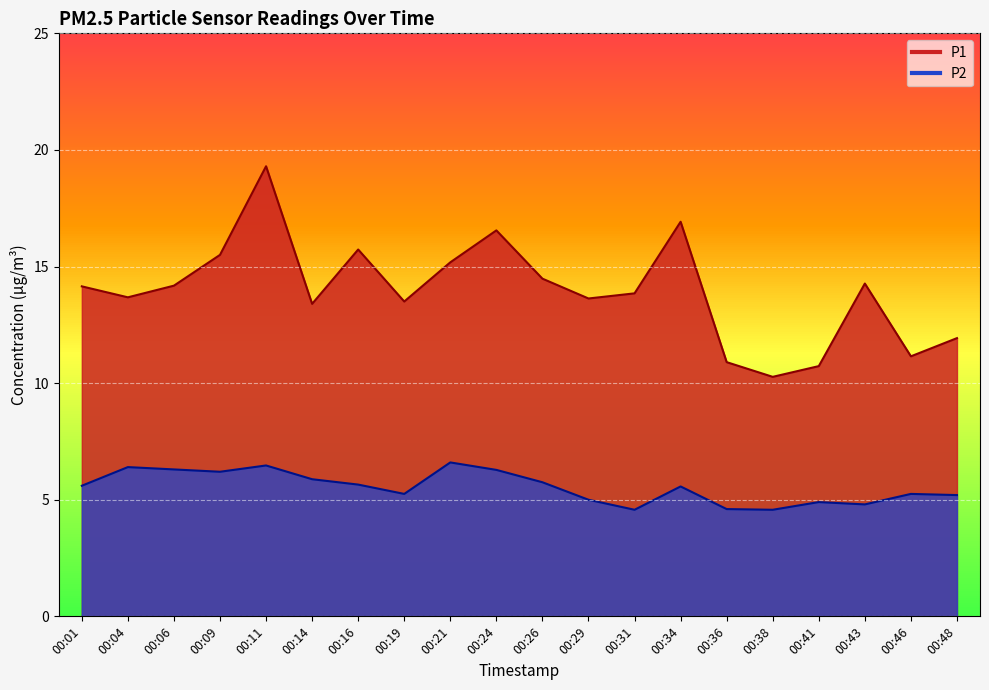

What is the total value across all series at 00:11?

25.8